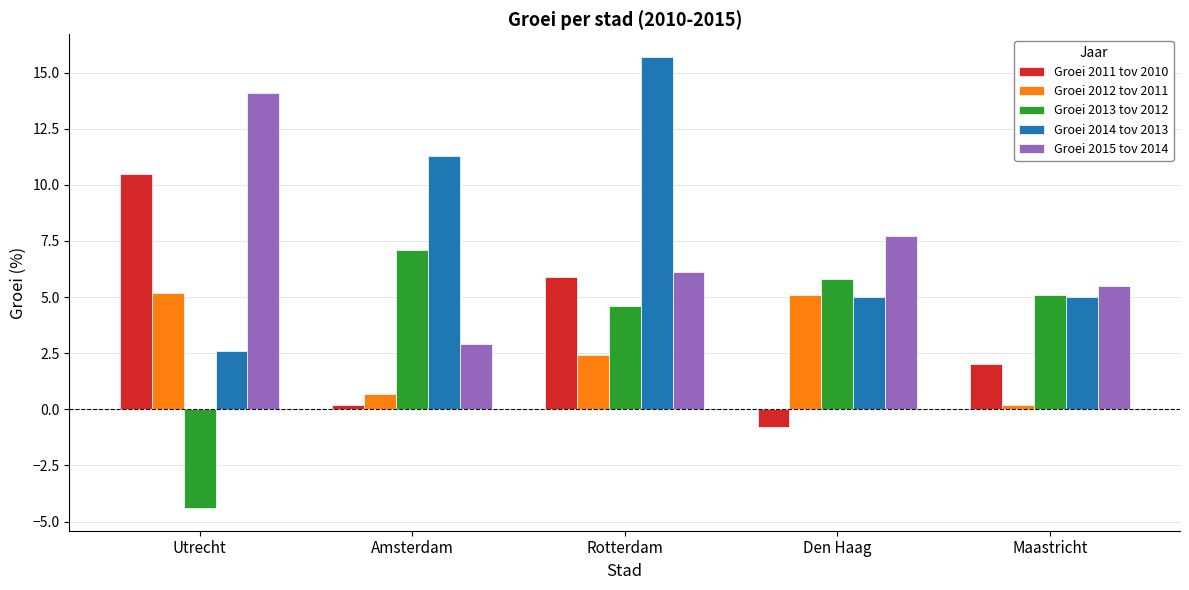

What is the spread (max minus min) of values at Rotterdam?

13.3